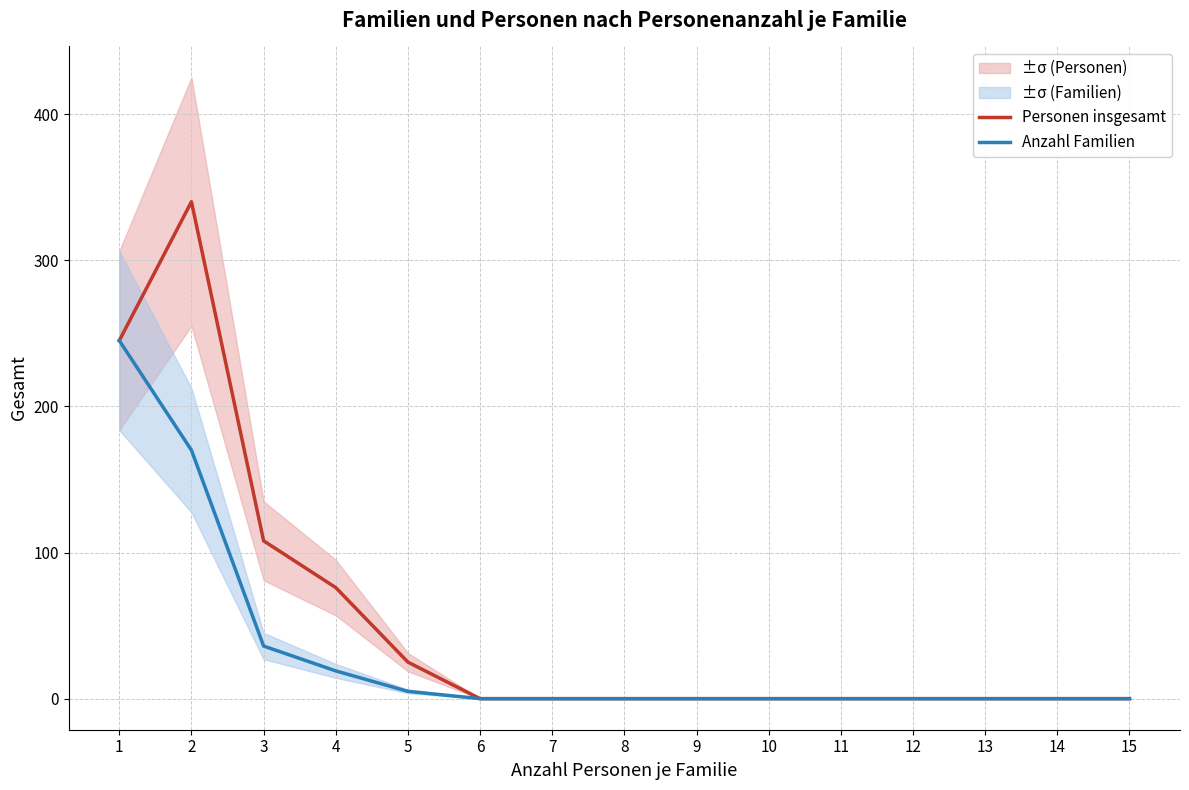

At which category does the chart reach its minimum across all series?

6